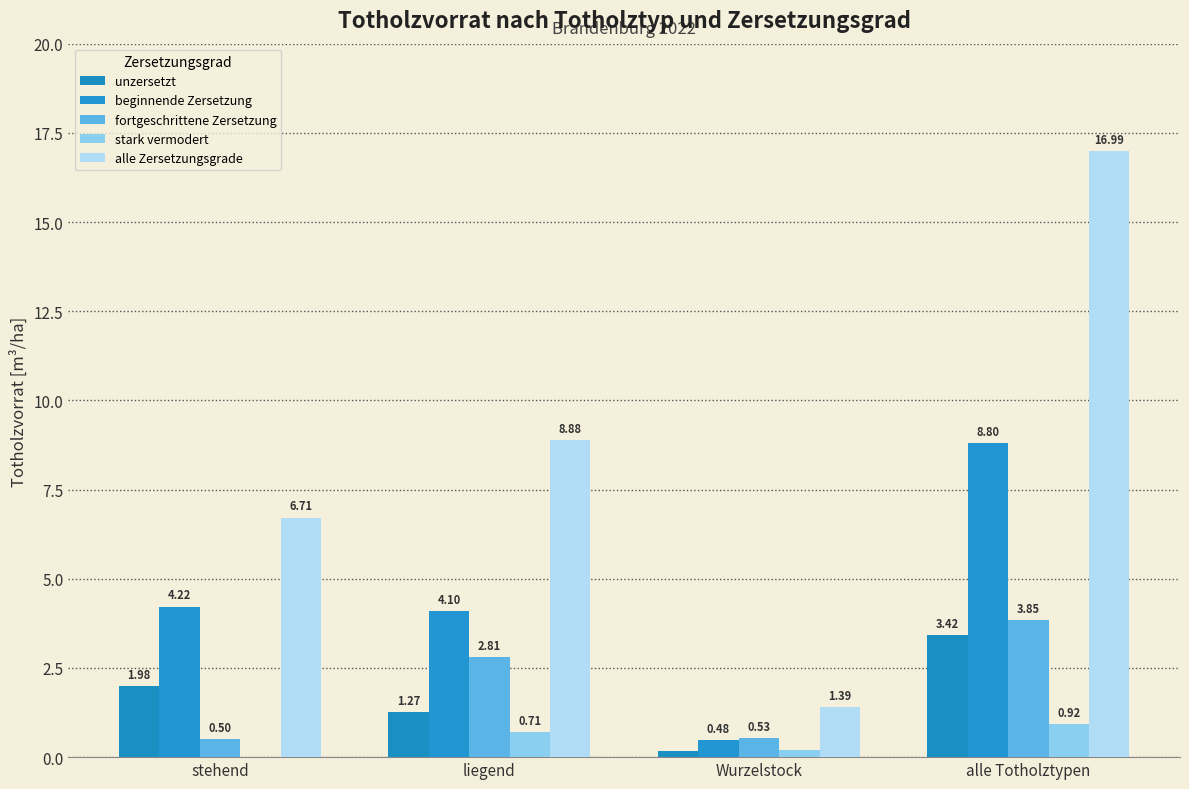

Rank the series at Wurzelstock from highest to lowest value.

alle Zersetzungsgrade, fortgeschrittene Zersetzung, beginnende Zersetzung, stark vermodert, unzersetzt